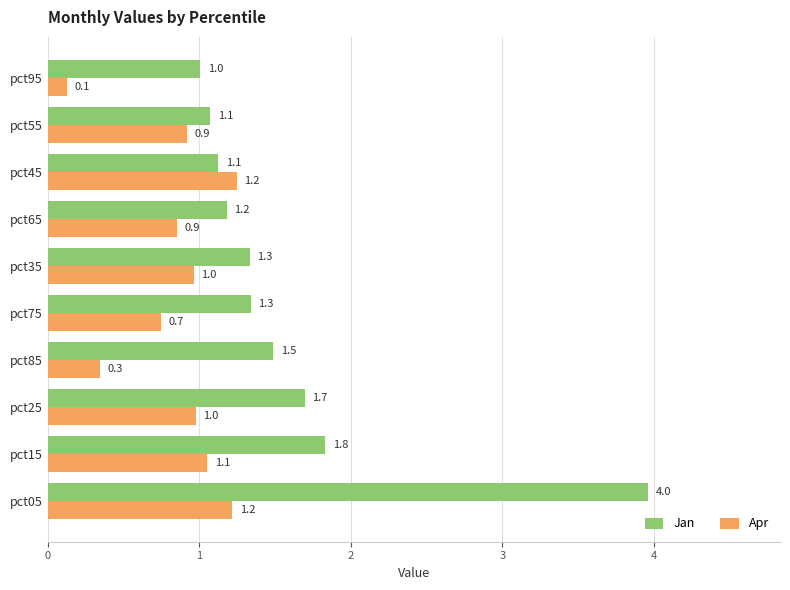

The value of Apr at pct75 is 0.7. True or false?

True